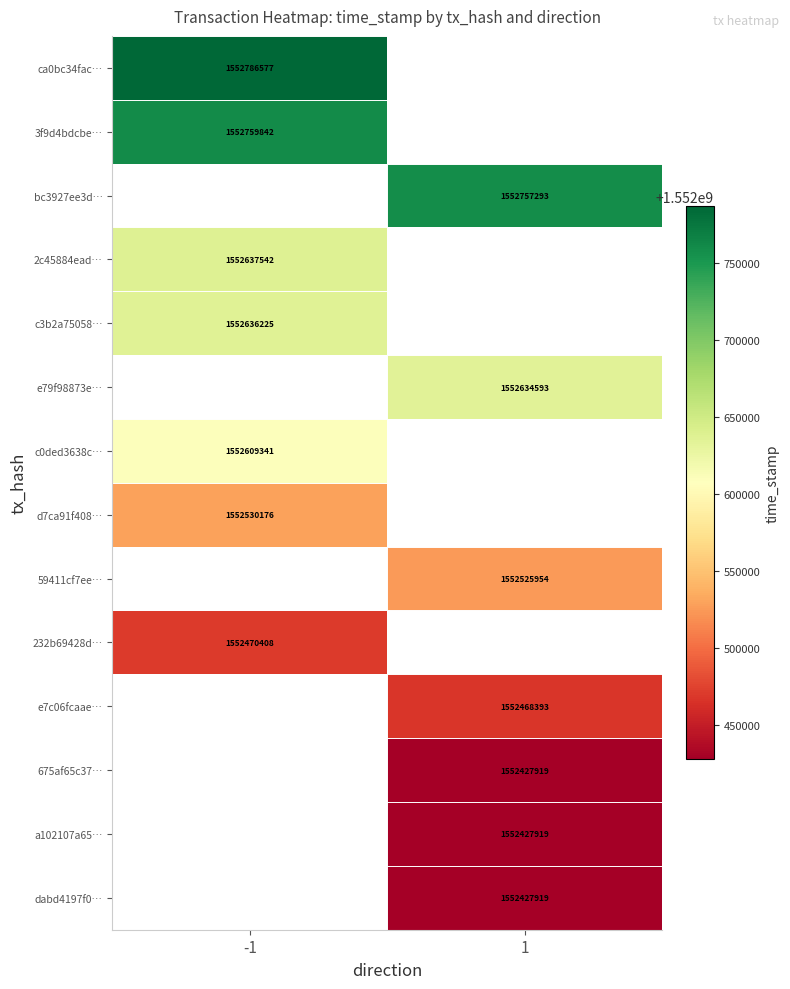

True or false: 59411cf7ee… has a value of 2427226659 at 1.

False